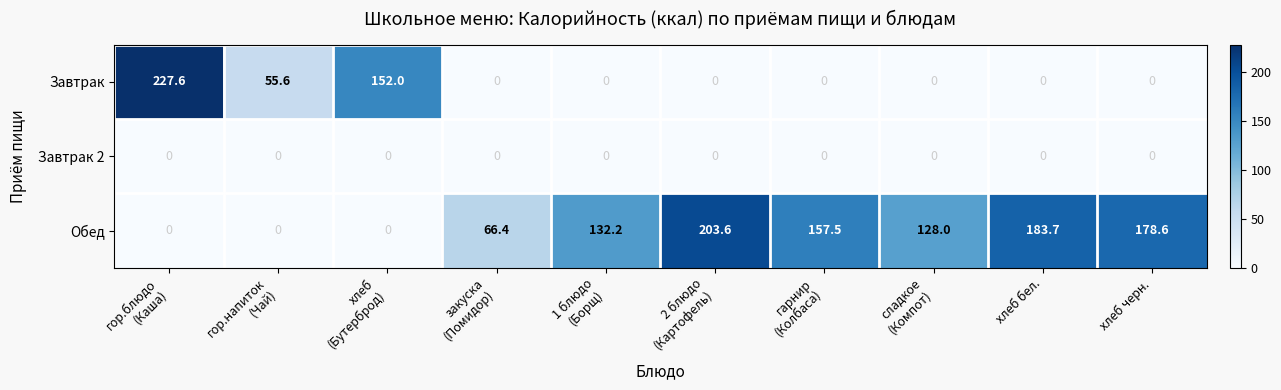

List the series in order of their peak value, lowest first.

Завтрак 2, Обед, Завтрак